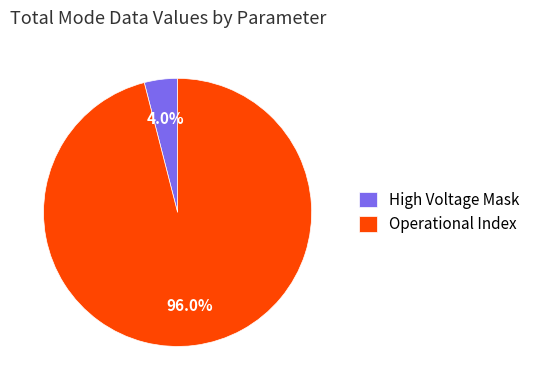

Rank the categories by value from highest to lowest.

Operational Index, High Voltage Mask